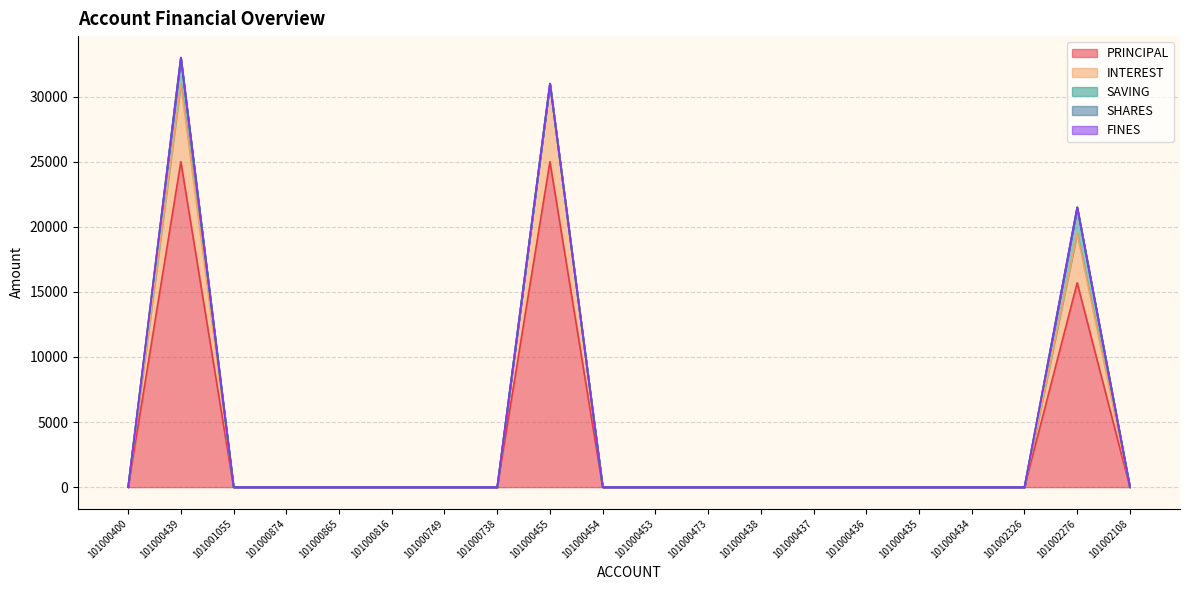

True or false: FINES has more than 2 interior local peaks.

False